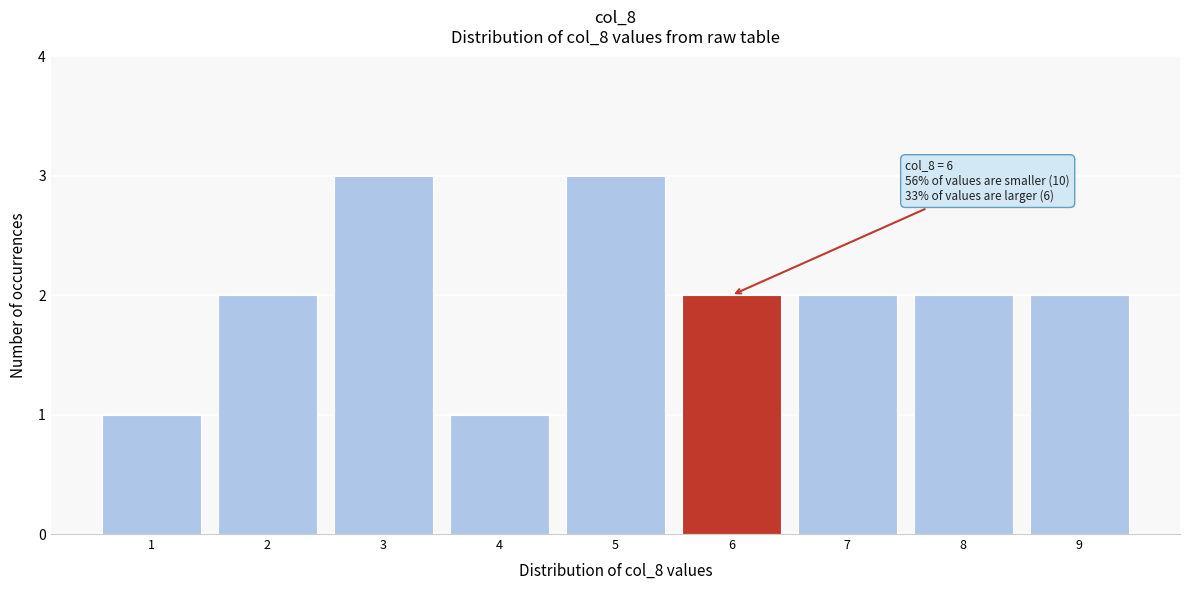

Reading left to right, extract all data points from this chart.

1=1	2=2	3=3	4=1	5=3	6=2	7=2	8=2	9=2